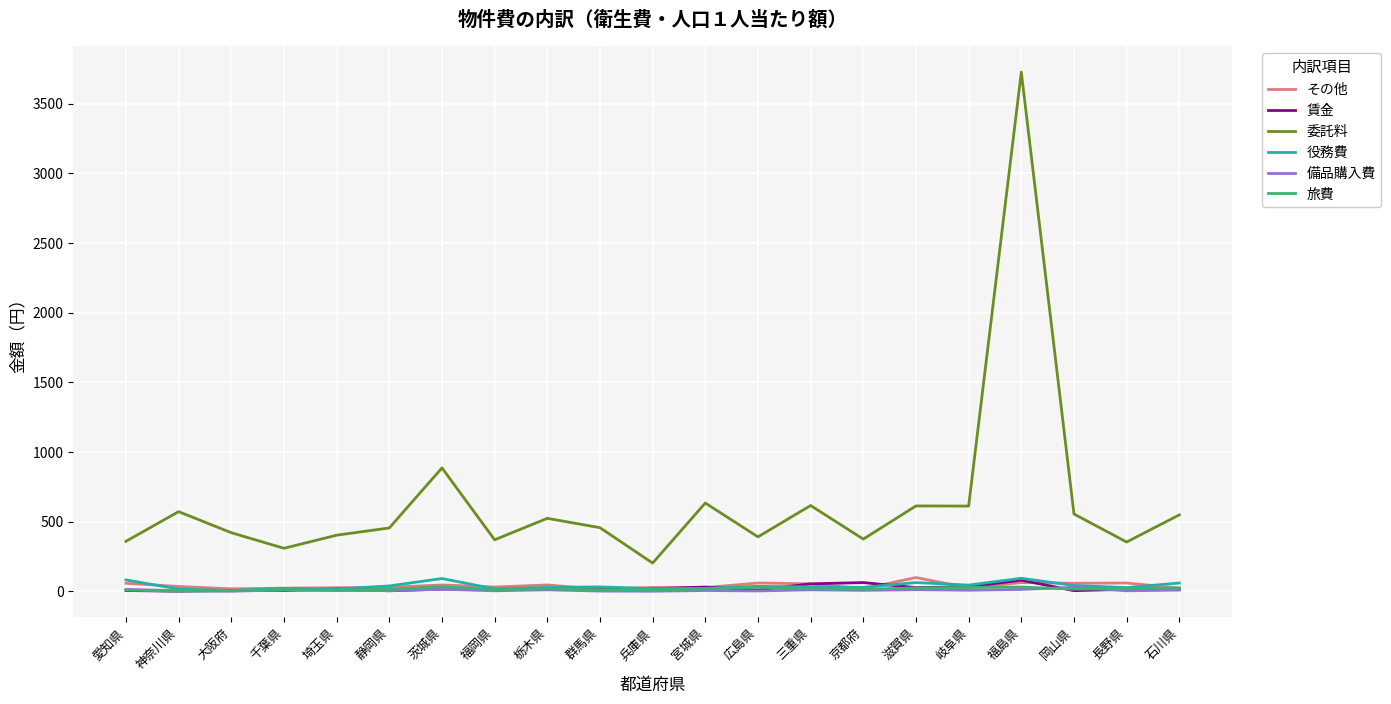

At how many categories does at least one series exceed 693?

2